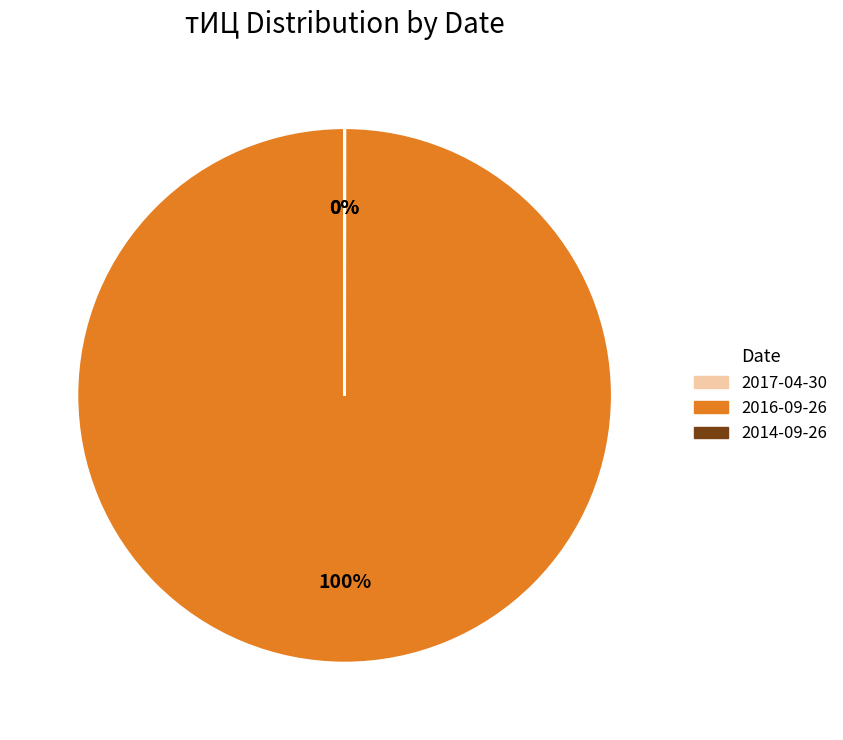

Does any single category account for the majority?

Yes